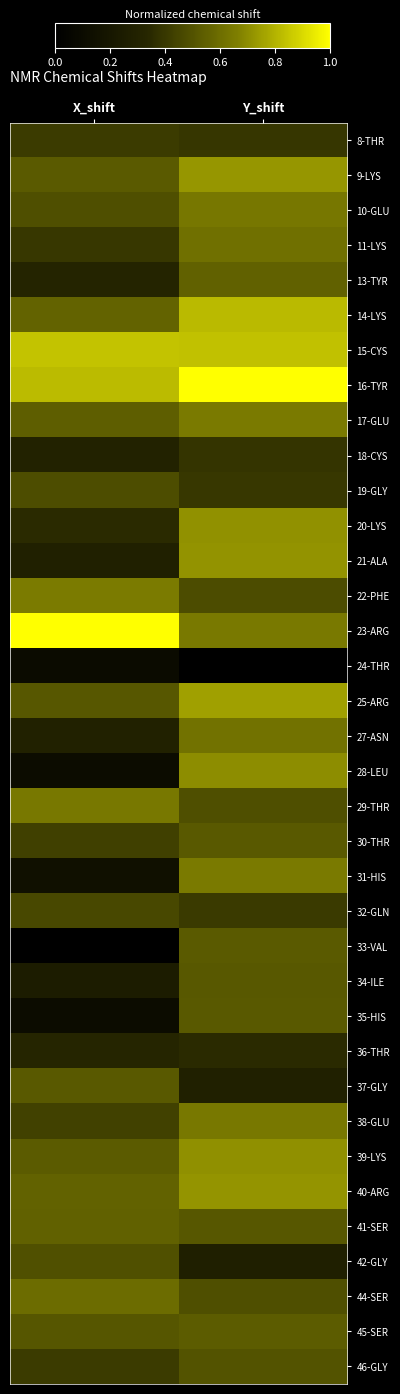

Reading right to left, what are all the values shown in this chart?

8-THR: Y_shift=0.4	X_shift=0.4
9-LYS: Y_shift=0.7	X_shift=0.5
10-GLU: Y_shift=0.6	X_shift=0.5
11-LYS: Y_shift=0.6	X_shift=0.4
13-TYR: Y_shift=0.6	X_shift=0.3
14-LYS: Y_shift=0.8	X_shift=0.6
15-CYS: Y_shift=0.8	X_shift=0.8
16-TYR: Y_shift=1.0	X_shift=0.8
17-GLU: Y_shift=0.6	X_shift=0.5
18-CYS: Y_shift=0.4	X_shift=0.3
19-GLY: Y_shift=0.4	X_shift=0.5
20-LYS: Y_shift=0.7	X_shift=0.3
21-ALA: Y_shift=0.7	X_shift=0.3
22-PHE: Y_shift=0.5	X_shift=0.7
23-ARG: Y_shift=0.6	X_shift=1.0
24-THR: Y_shift=0.0	X_shift=0.1
25-ARG: Y_shift=0.8	X_shift=0.5
27-ASN: Y_shift=0.6	X_shift=0.3
28-LEU: Y_shift=0.7	X_shift=0.1
29-THR: Y_shift=0.5	X_shift=0.6
30-THR: Y_shift=0.5	X_shift=0.4
31-HIS: Y_shift=0.6	X_shift=0.1
32-GLN: Y_shift=0.4	X_shift=0.5
33-VAL: Y_shift=0.5	X_shift=0.0
34-ILE: Y_shift=0.5	X_shift=0.2
35-HIS: Y_shift=0.5	X_shift=0.1
36-THR: Y_shift=0.4	X_shift=0.3
37-GLY: Y_shift=0.3	X_shift=0.5
38-GLU: Y_shift=0.6	X_shift=0.4
39-LYS: Y_shift=0.7	X_shift=0.5
40-ARG: Y_shift=0.7	X_shift=0.6
41-SER: Y_shift=0.5	X_shift=0.6
42-GLY: Y_shift=0.3	X_shift=0.5
44-SER: Y_shift=0.5	X_shift=0.6
45-SER: Y_shift=0.5	X_shift=0.5
46-GLY: Y_shift=0.5	X_shift=0.4